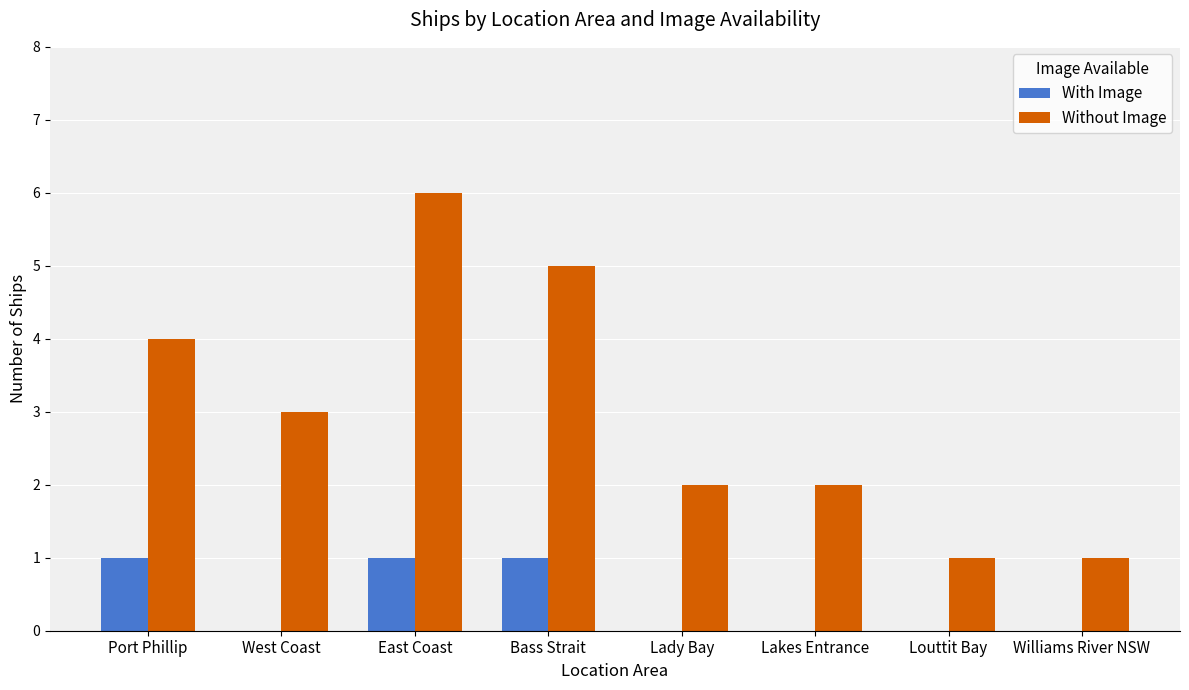

What is the sum of the Without Image values at West Coast and Lakes Entrance?

5